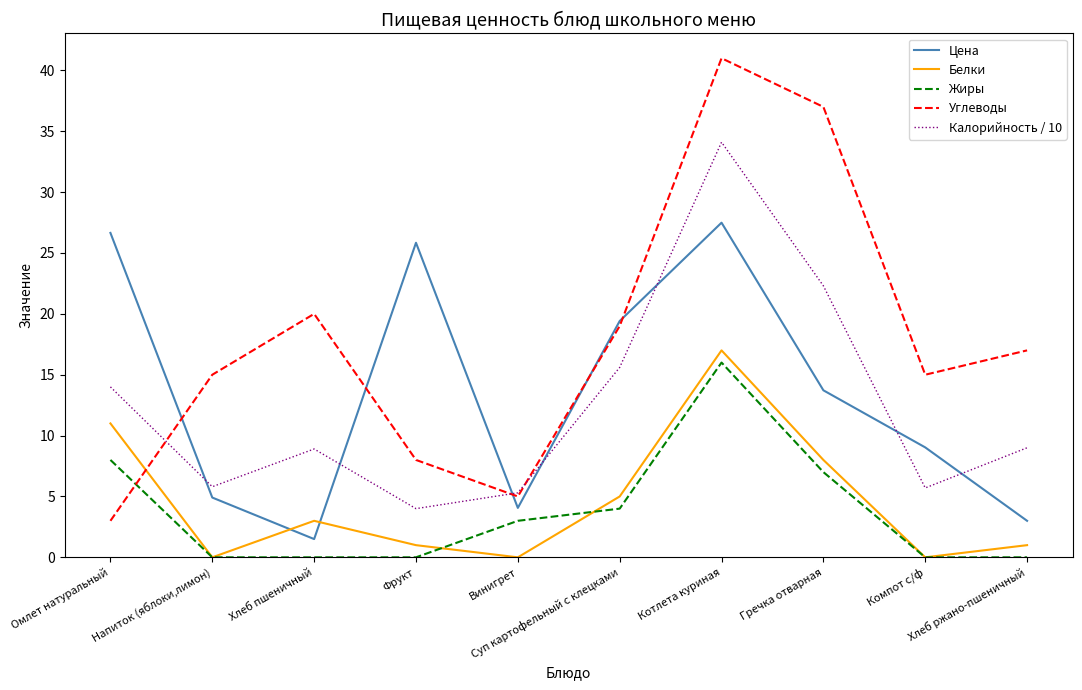

The Углеводы series shows 15.0 at Напиток (яблоки,лимон). True or false?

True